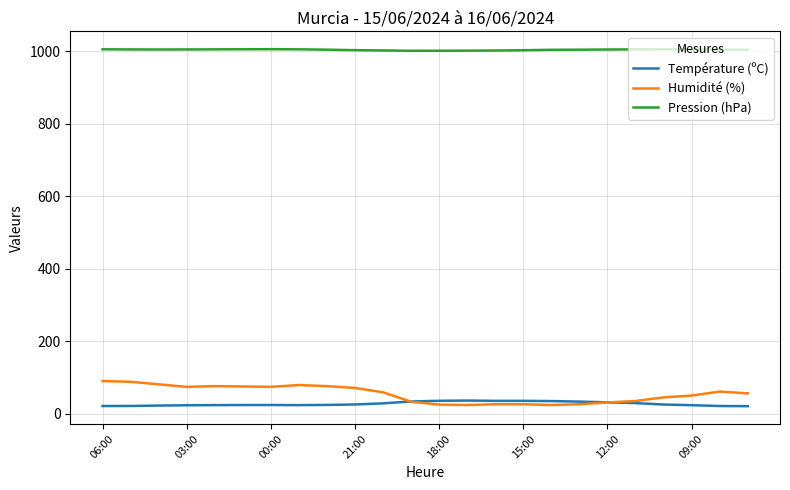

True or false: Pression (hPa) and Humidité (%) cross at least once.

False